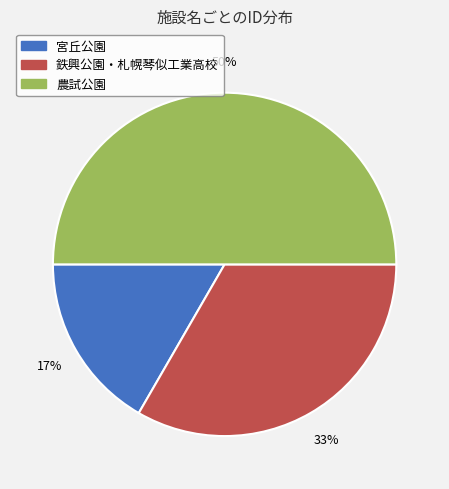

Count the number of slices in the pie.

3